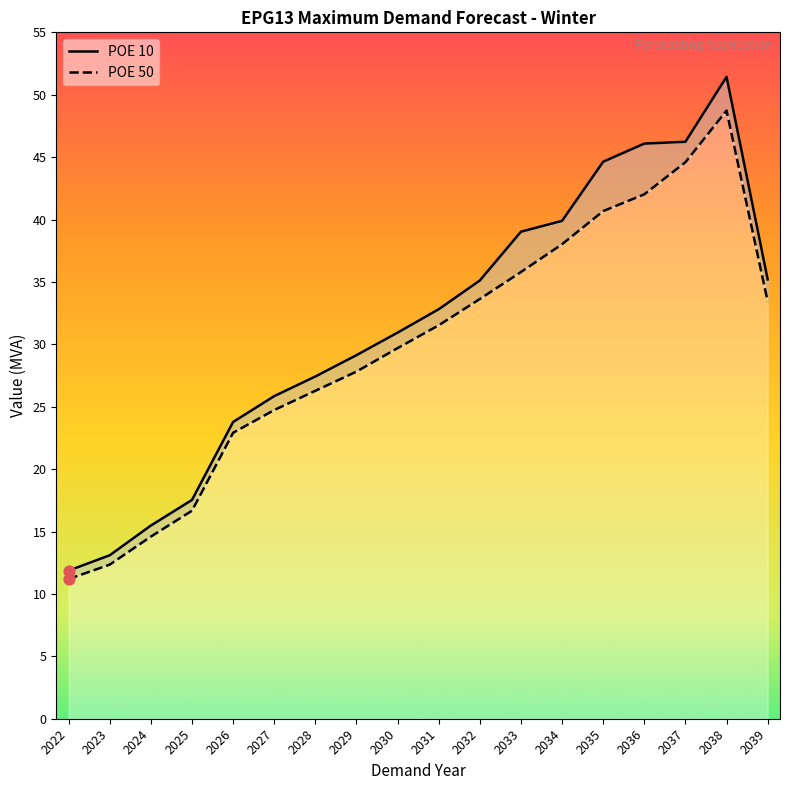

Is the value of POE 50 at 2024 greater than the value of POE 10 at 2035?

No